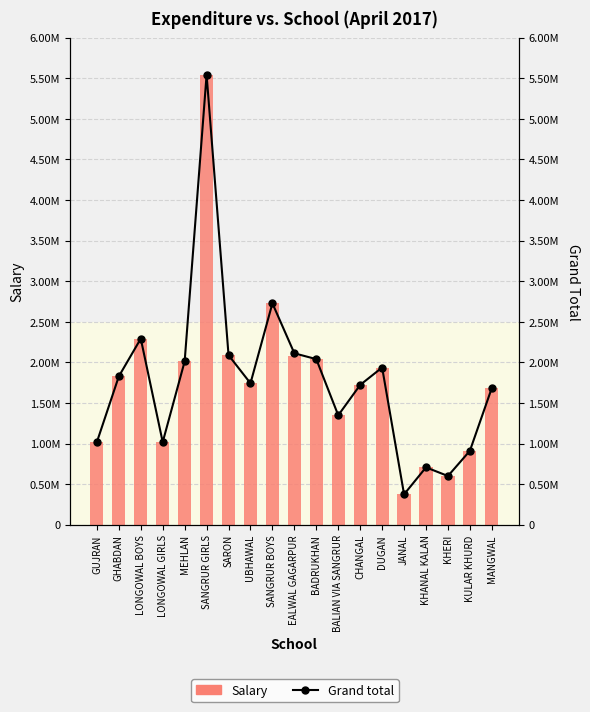

What position from the left is BALIAN VIA SANGRUR?

12